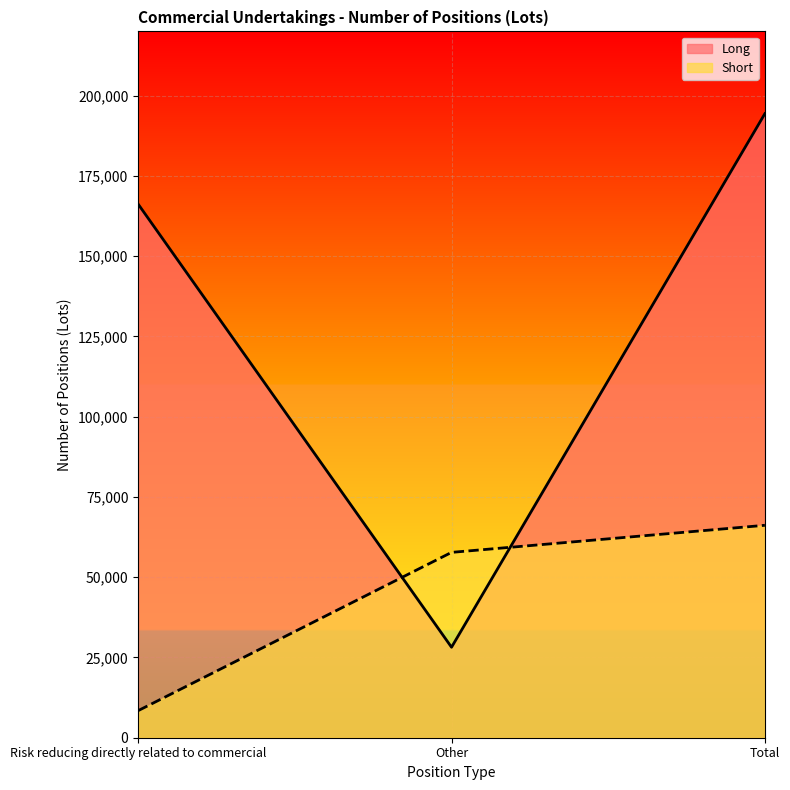

List the series in order of their peak value, lowest first.

Short, Long